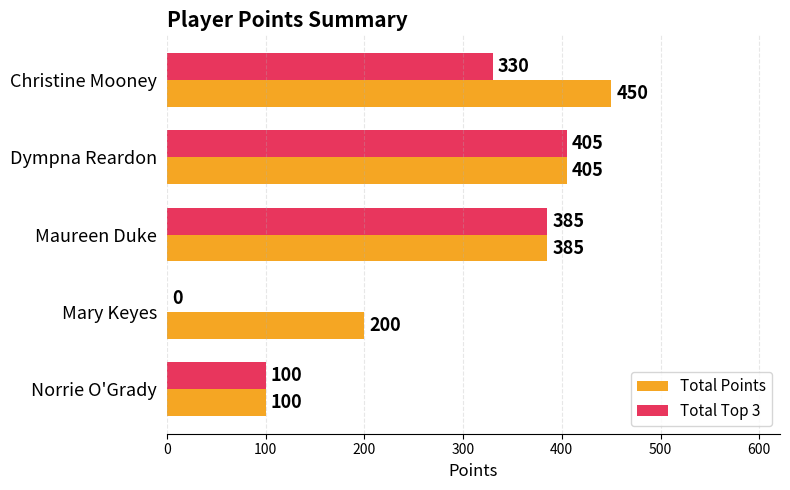

At which category is the sum across all series the highest?

Dympna Reardon